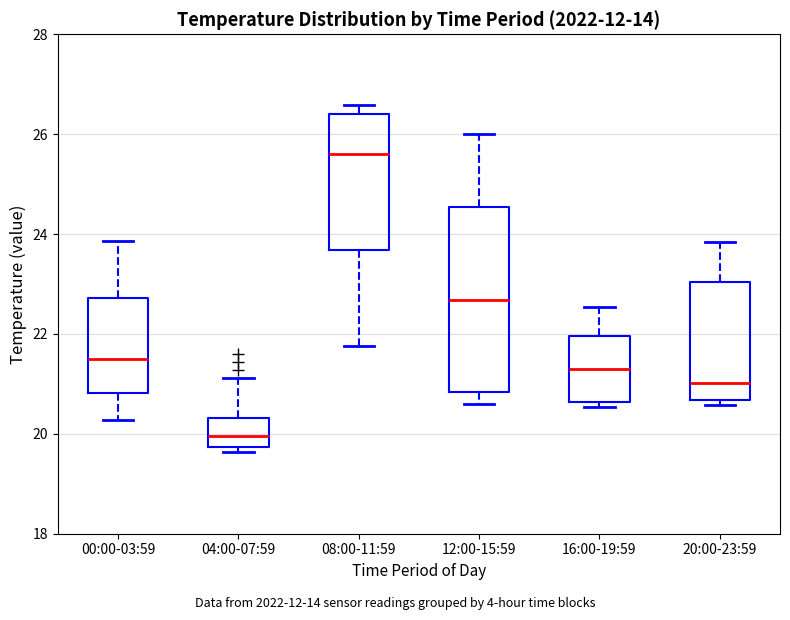

Comparing the boxes themselves (not the whiskers), which one is the tallest?

12:00-15:59